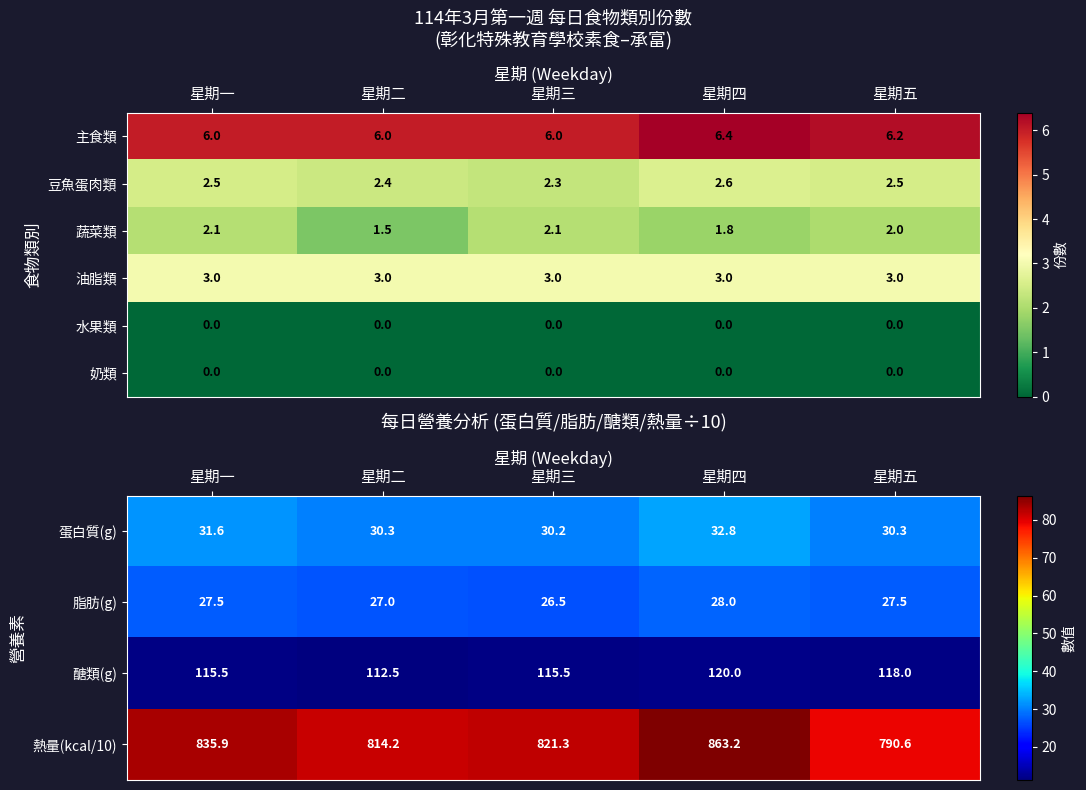

The 主食類 series shows 6.0 at 星期三. True or false?

True